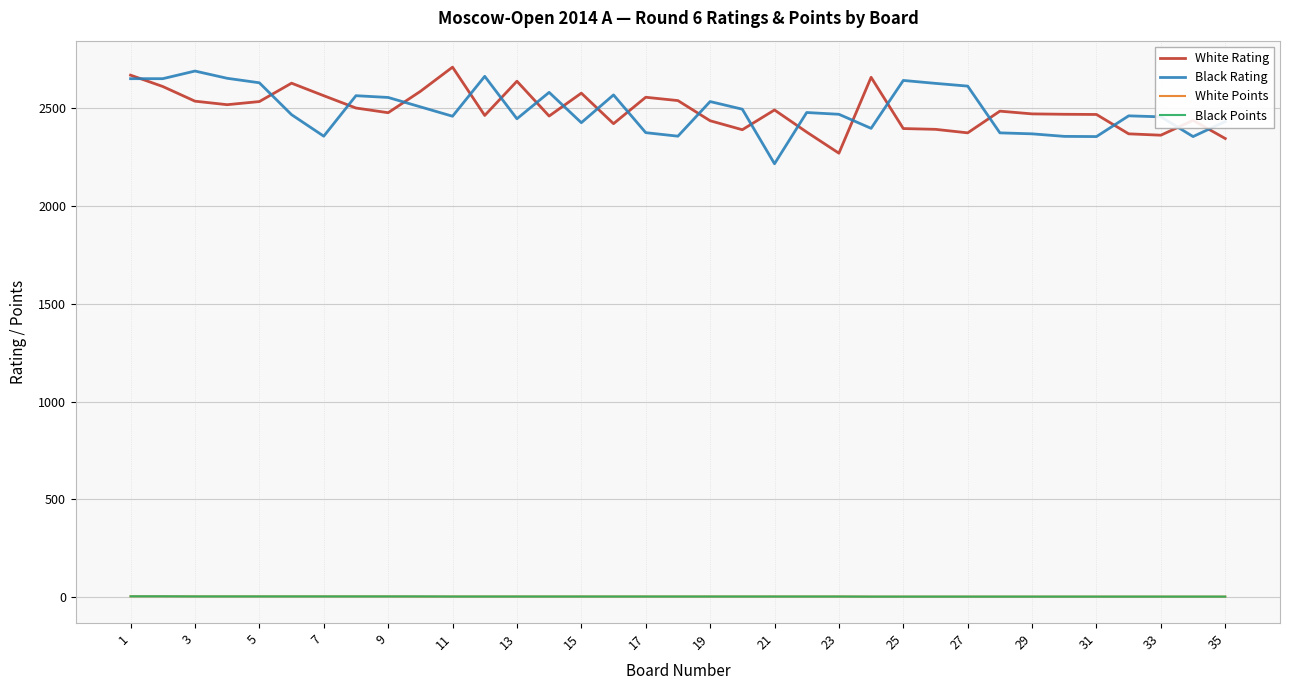

True or false: White Rating and White Points intersect in this chart.

False